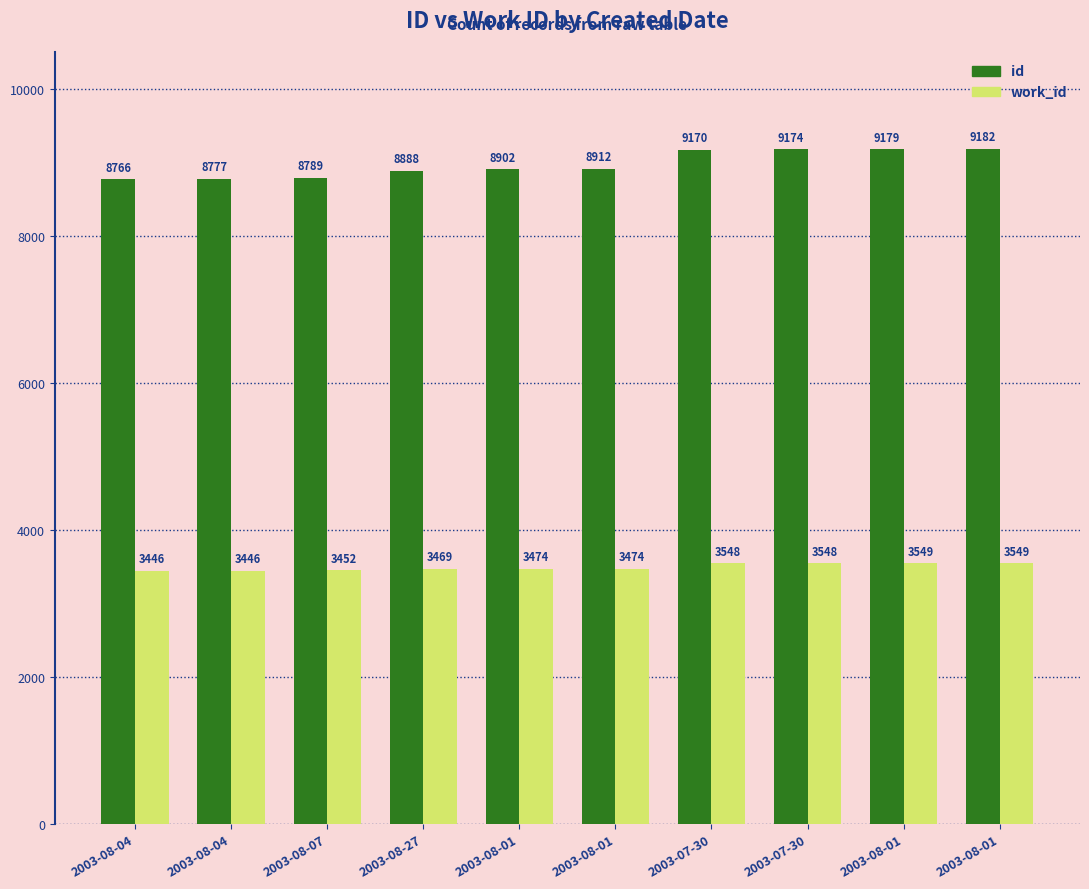

The work_id series shows 5436 at 2003-07-30. True or false?

False